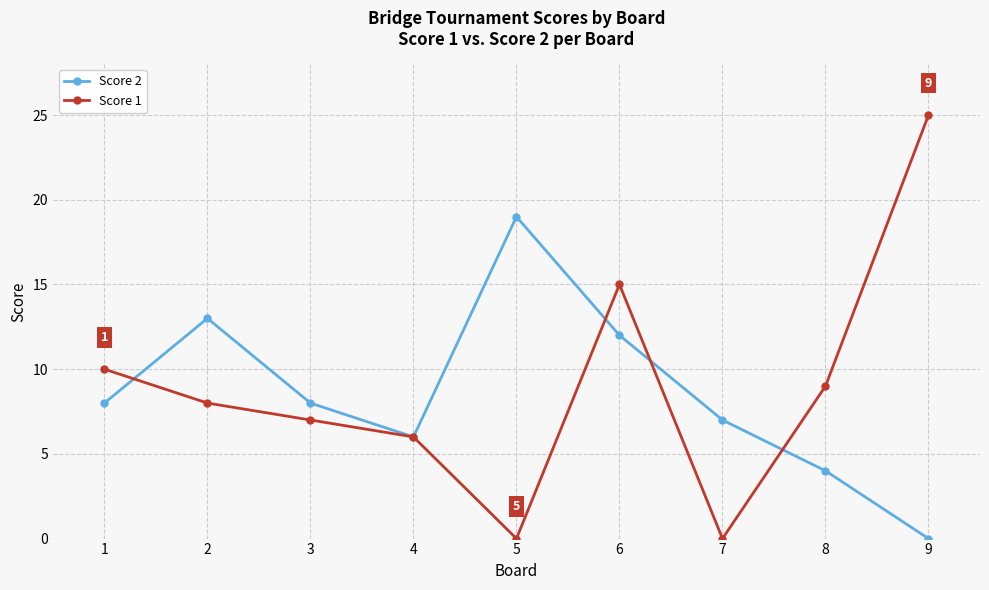

Which series has the widest spread of values?

Score 1